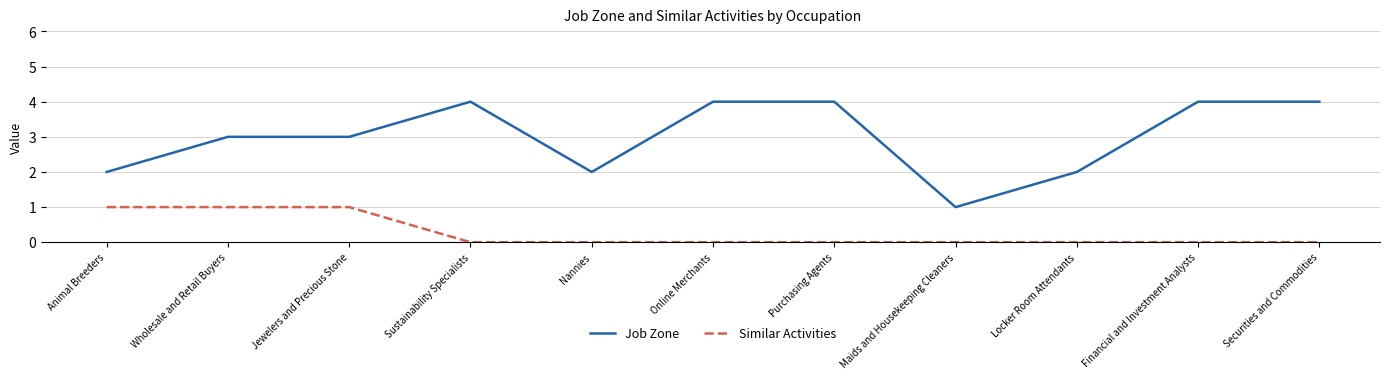

Read the Job Zone value at Wholesale and Retail Buyers.

3